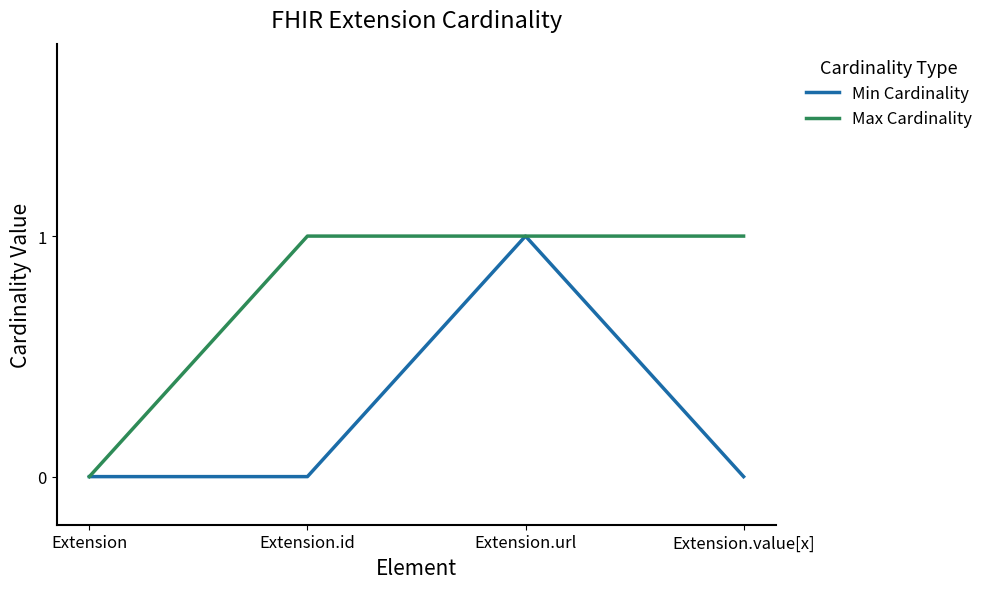

True or false: Min Cardinality has a value of 1 at Extension.url.

True